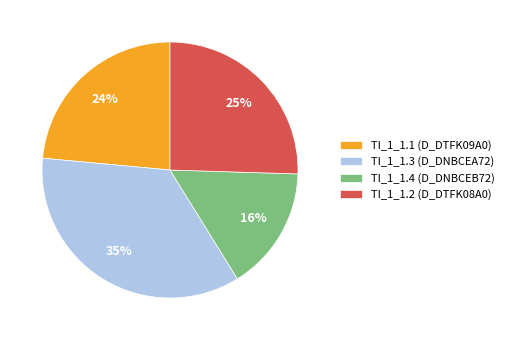

How many segments does this pie chart have?

4